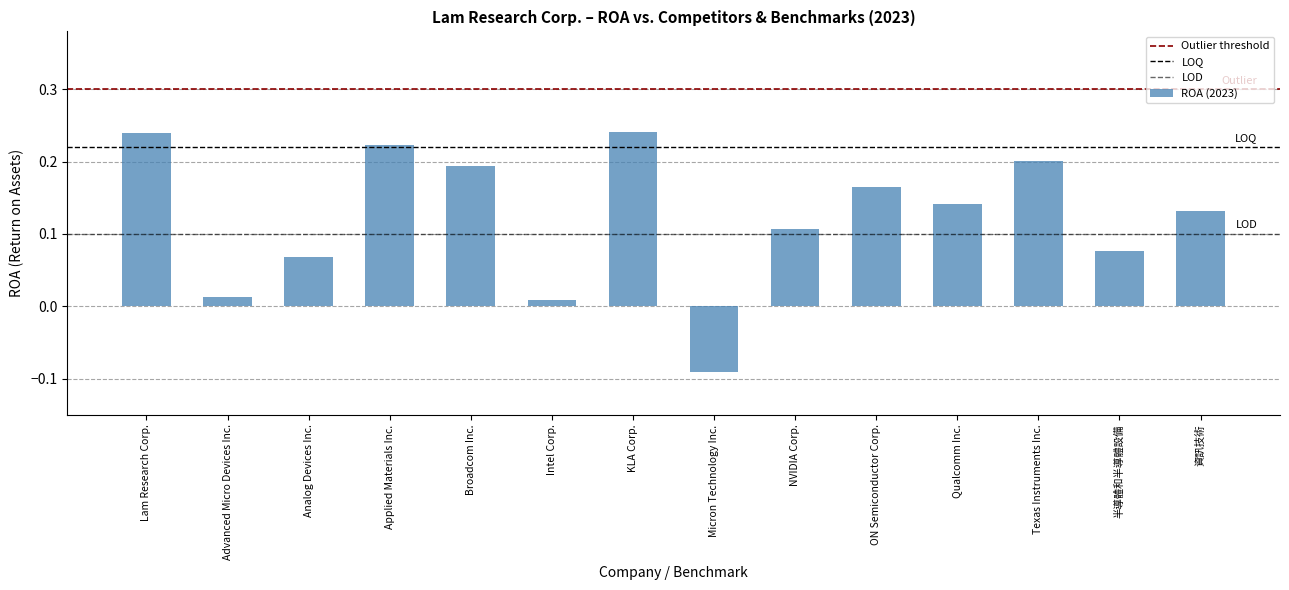

Reading right to left, list all the values displayed in this chart.

資訊技術=0.1	半導體和半導體設備=0.1	Texas Instruments Inc.=0.2	Qualcomm Inc.=0.1	ON Semiconductor Corp.=0.2	NVIDIA Corp.=0.1	Micron Technology Inc.=-0.1	KLA Corp.=0.2	Intel Corp.=0.0	Broadcom Inc.=0.2	Applied Materials Inc.=0.2	Analog Devices Inc.=0.1	Advanced Micro Devices Inc.=0.0	Lam Research Corp.=0.2